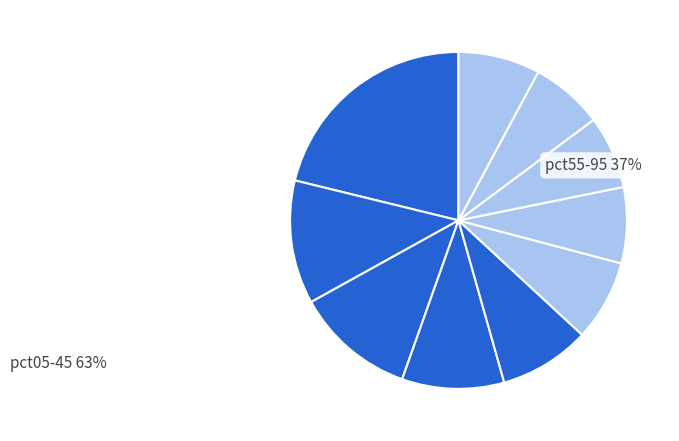

How many segments does this pie chart have?

10